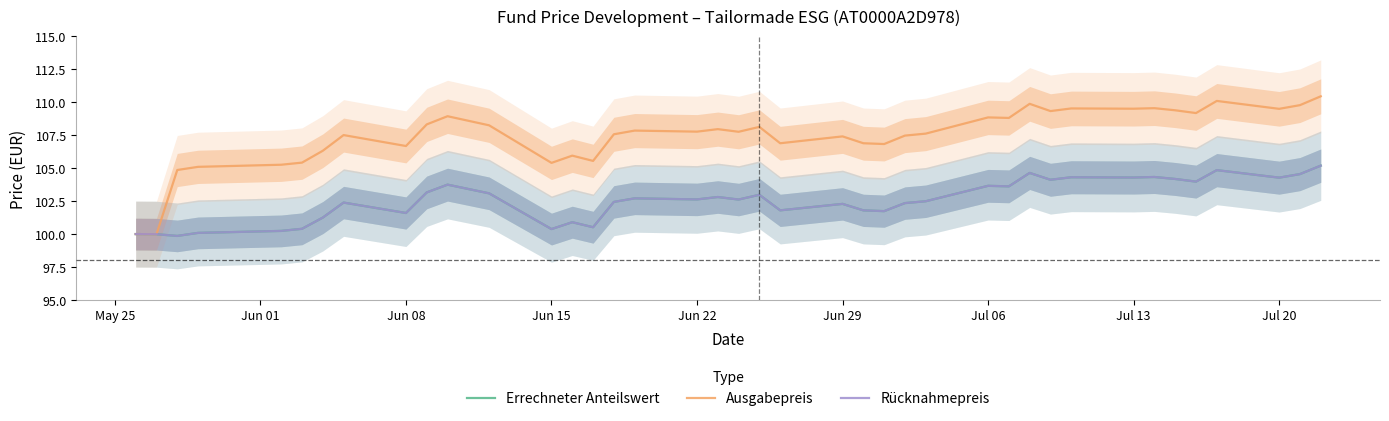

What is the value of the Errechneter Anteilswert point at the 23rd from the left?

102.3